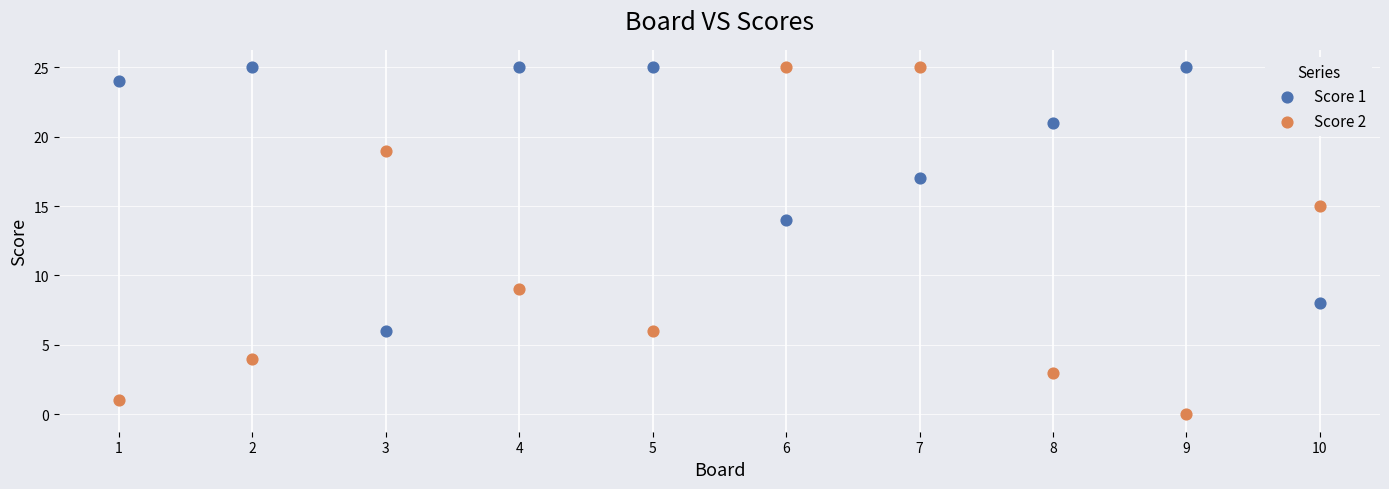

Which series reaches the minimum Y coordinate?

Score 2